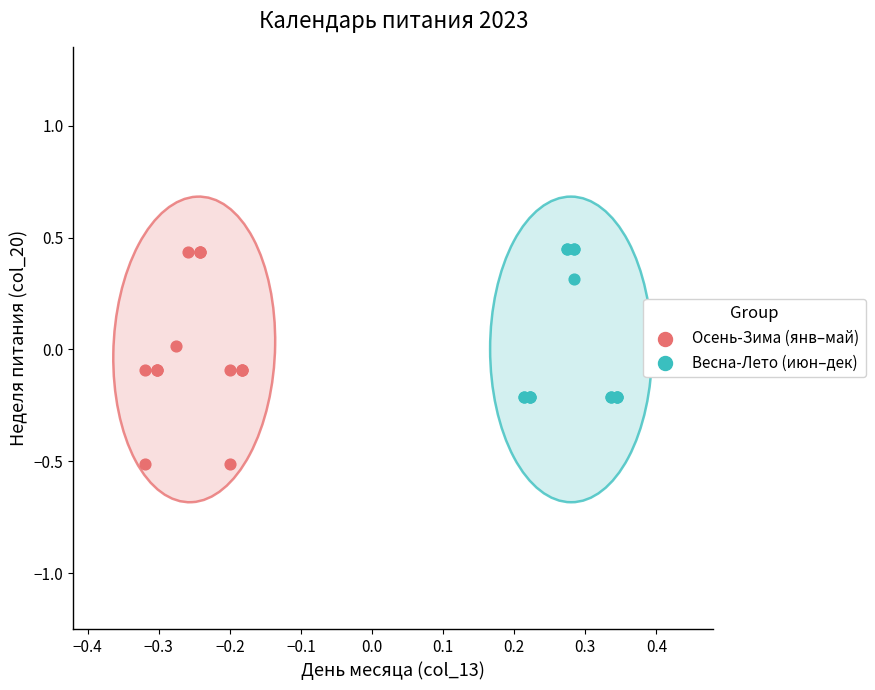

Which series has the largest Y range (max minus min)?

Осень-Зима (янв–май)